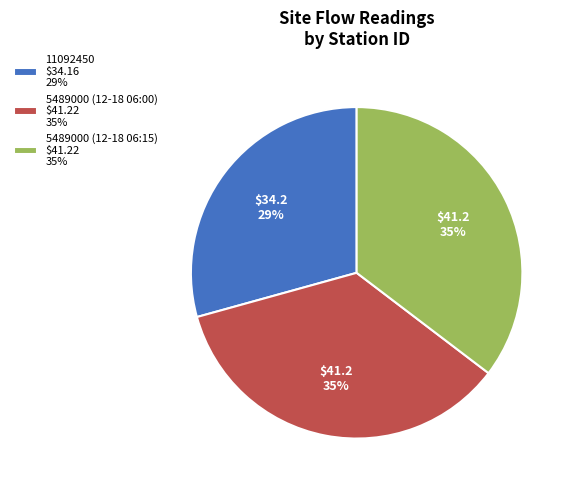

Which category has the smallest portion of the pie?

11092450